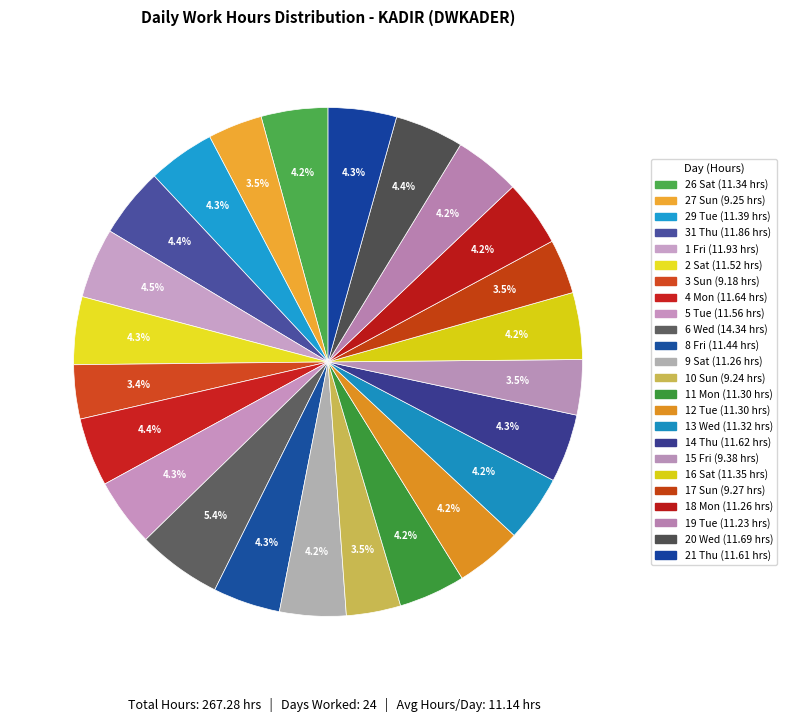

To the nearest percent, what is the difference between the 6 Wed and 27 Sun slice percentages?

2%